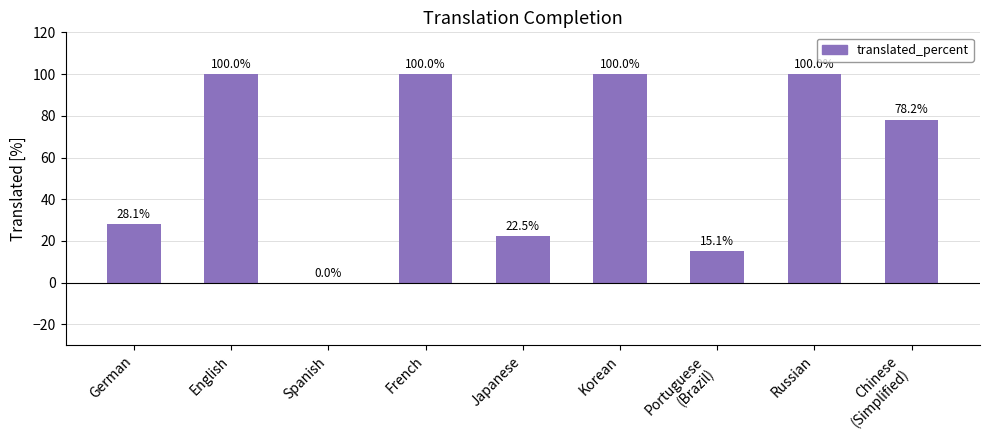

Is it true that the value at English is 22.6?

False